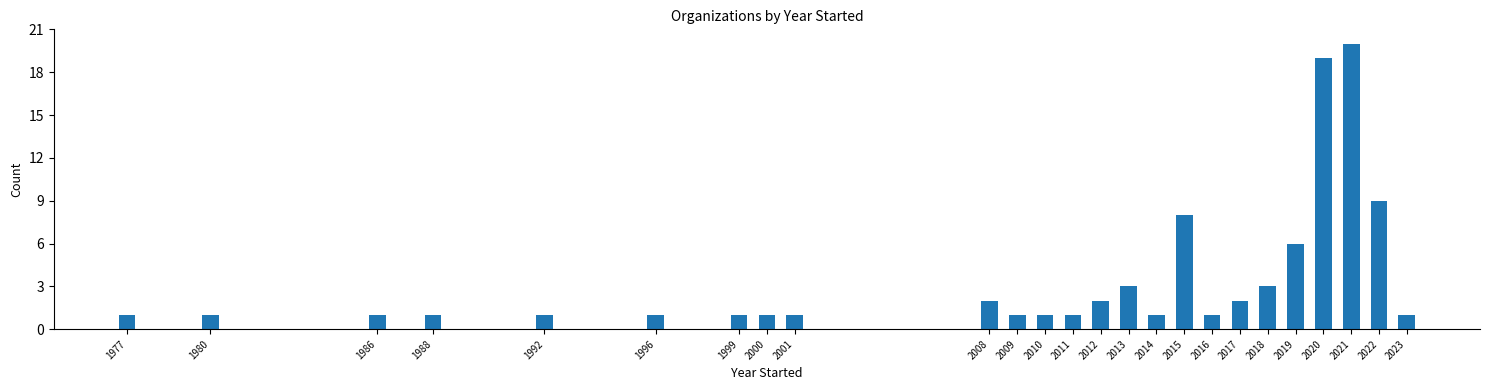

Reading left to right, list all the values displayed in this chart.

1977=1	1980=1	1986=1	1988=1	1992=1	1996=1	1999=1	2000=1	2001=1	2008=2	2009=1	2010=1	2011=1	2012=2	2013=3	2014=1	2015=8	2016=1	2017=2	2018=3	2019=6	2020=19	2021=20	2022=9	2023=1